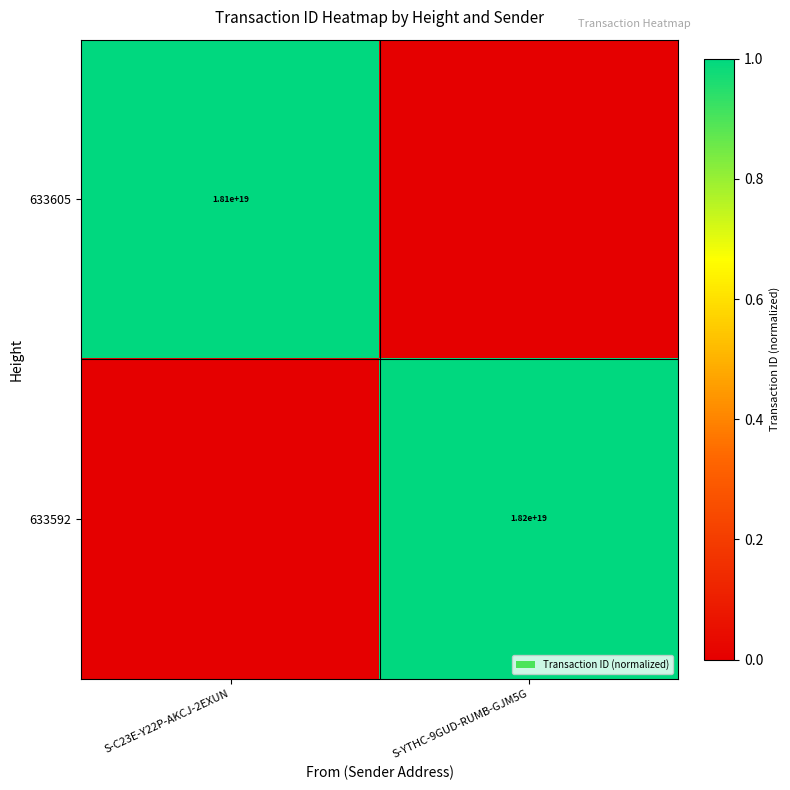

True or false: 633592 has a value of 24920870255462383616 at S-YTHC-9GUD-RUMB-GJM5G.

False